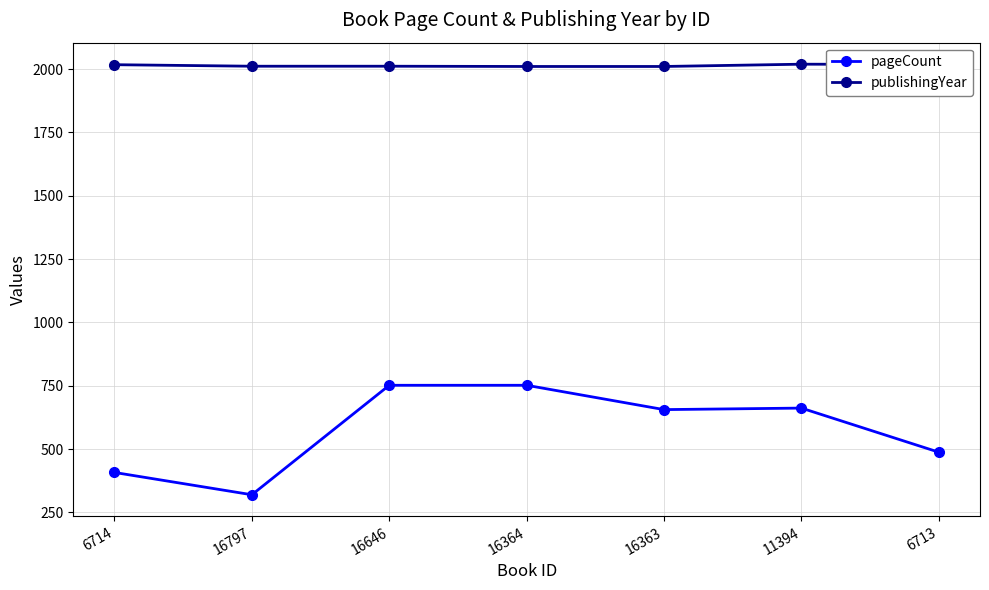

True or false: publishingYear and pageCount intersect in this chart.

False